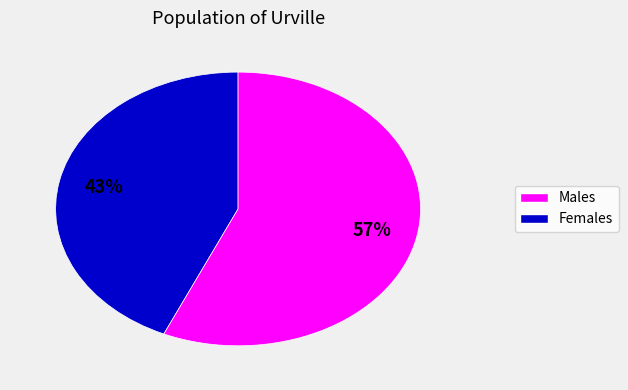

How many slices are in this pie chart?

2